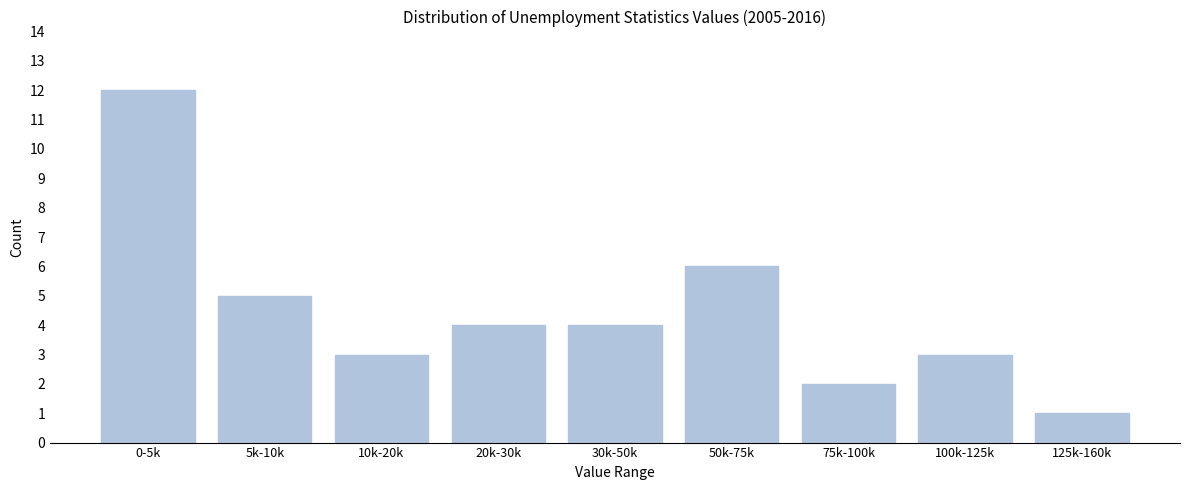

Reading right to left, list all the values displayed in this chart.

125k-160k=1	100k-125k=3	75k-100k=2	50k-75k=6	30k-50k=4	20k-30k=4	10k-20k=3	5k-10k=5	0-5k=12